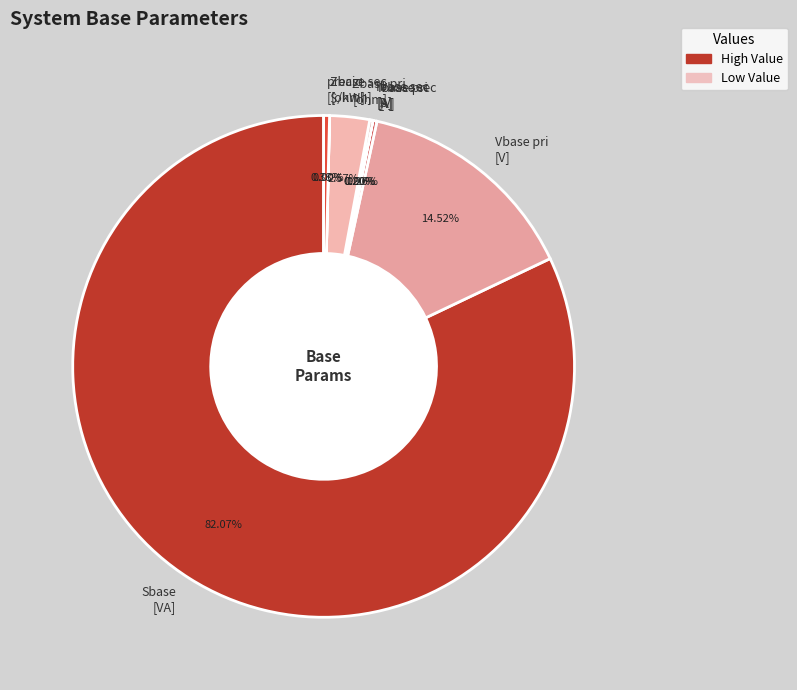

Does precio [$/kWh] account for over 50% of the chart?

No